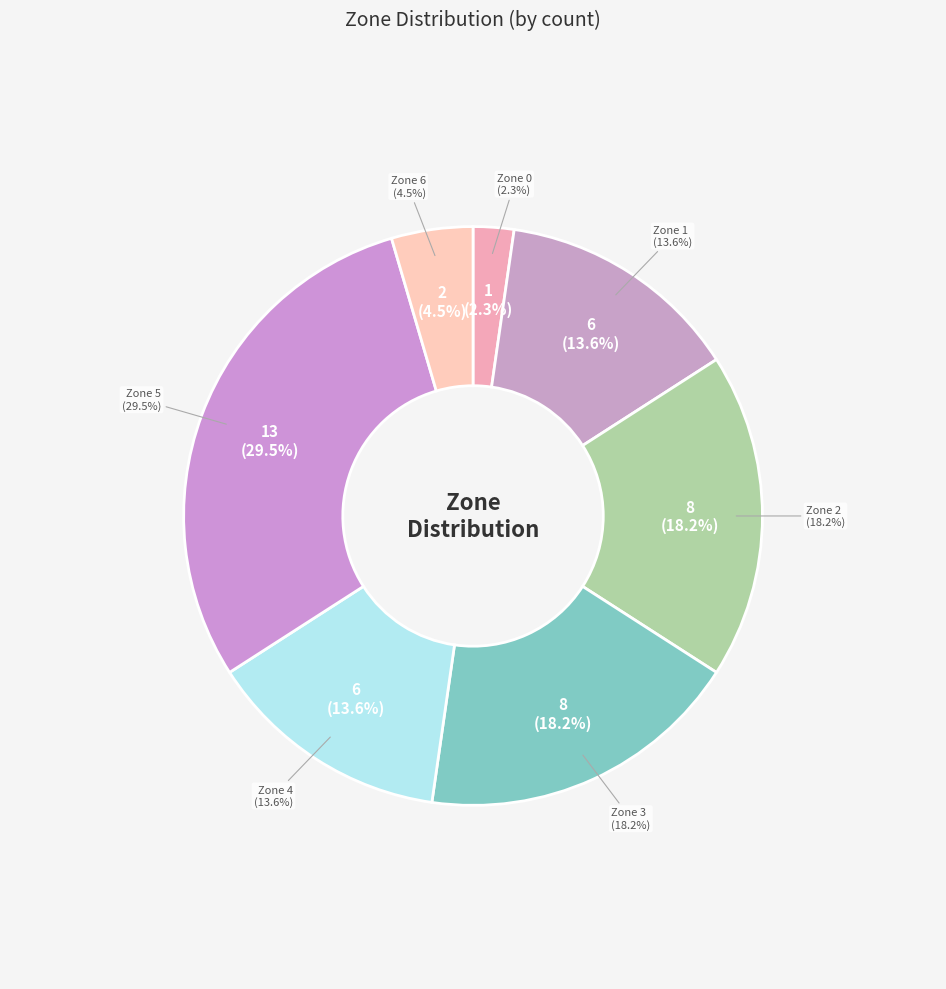

To the nearest percent, what percentage of the pie is Zone 1?

14%